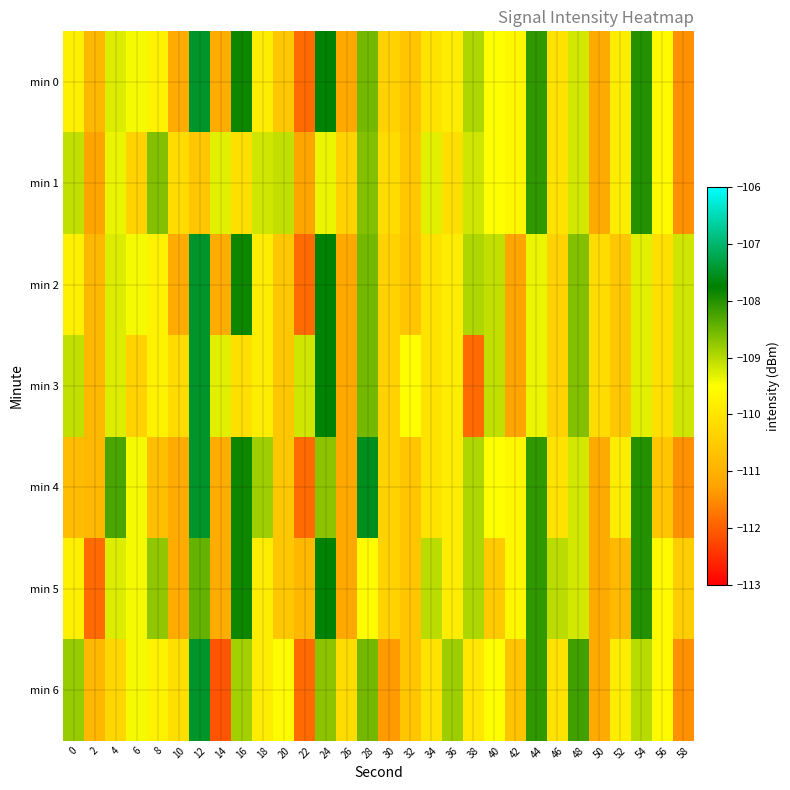

Between 6 and 2, which is larger?

6